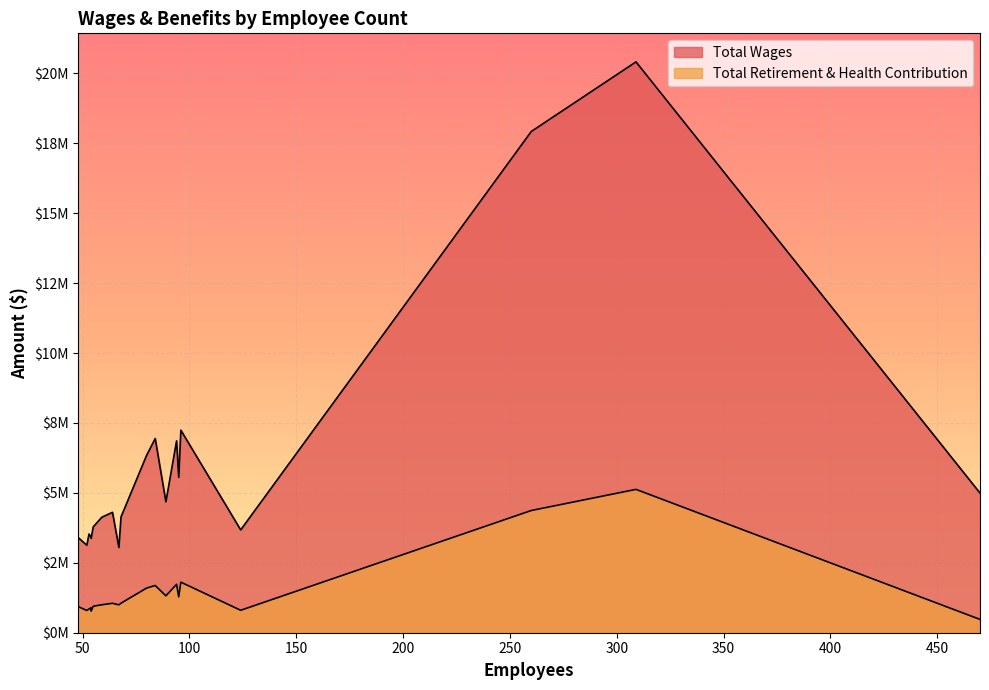

True or false: Total Wages and Total Retirement & Health Contribution intersect in this chart.

False